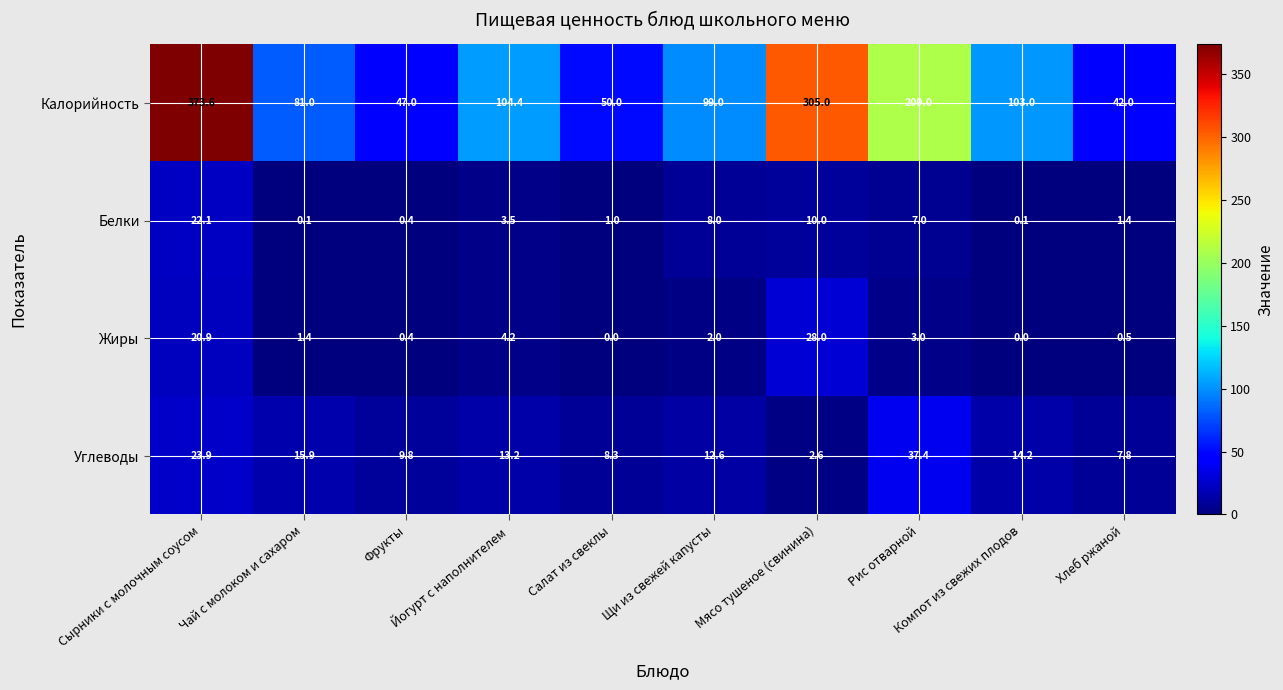

List the series in order of their peak value, lowest first.

Белки, Жиры, Углеводы, Калорийность